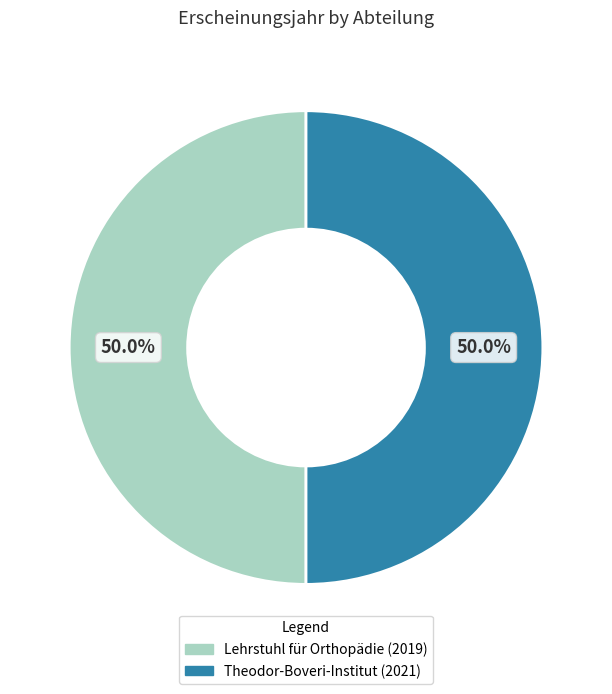

What is the ratio of the value at Theodor-Boveri-Institut (2021) to the value at Lehrstuhl für Orthopädie (2019)?

1.0